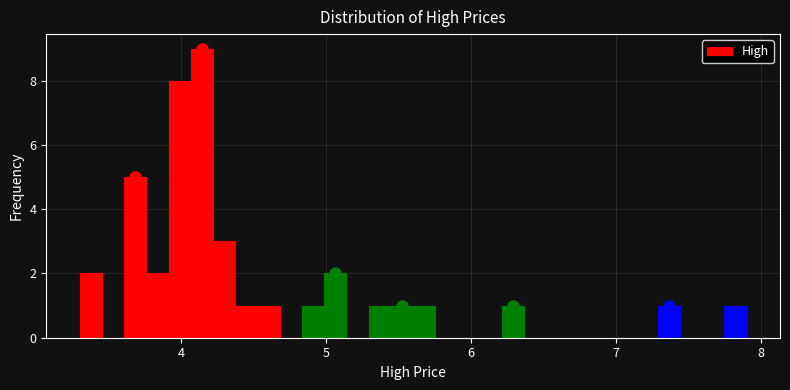

Around what value on the x-axis is the tallest bar? Give the approximate position of its centre, as read against the axis.

4.1